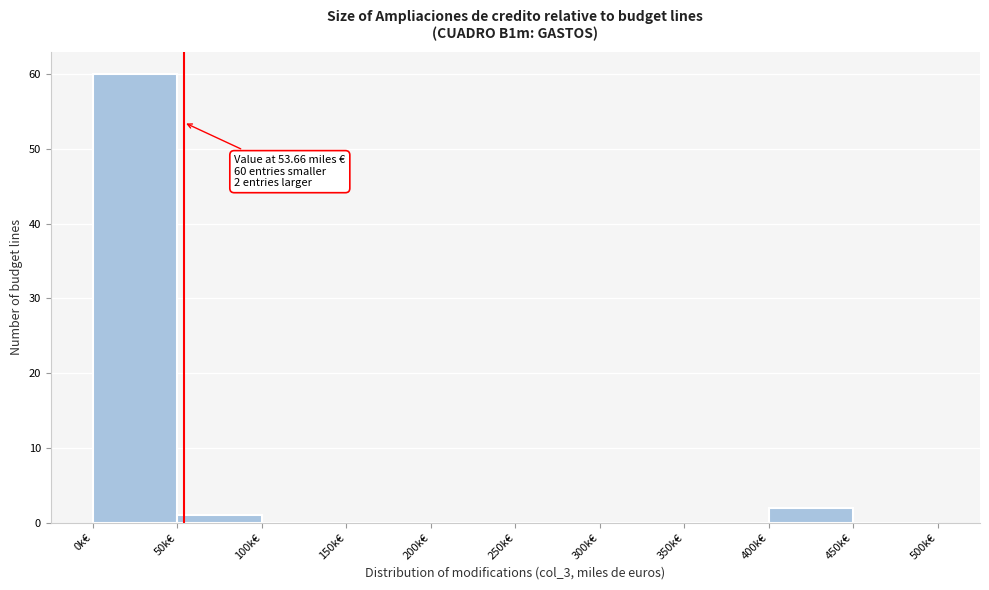

Which range on the x-axis has the tallest bar?

0 to 50